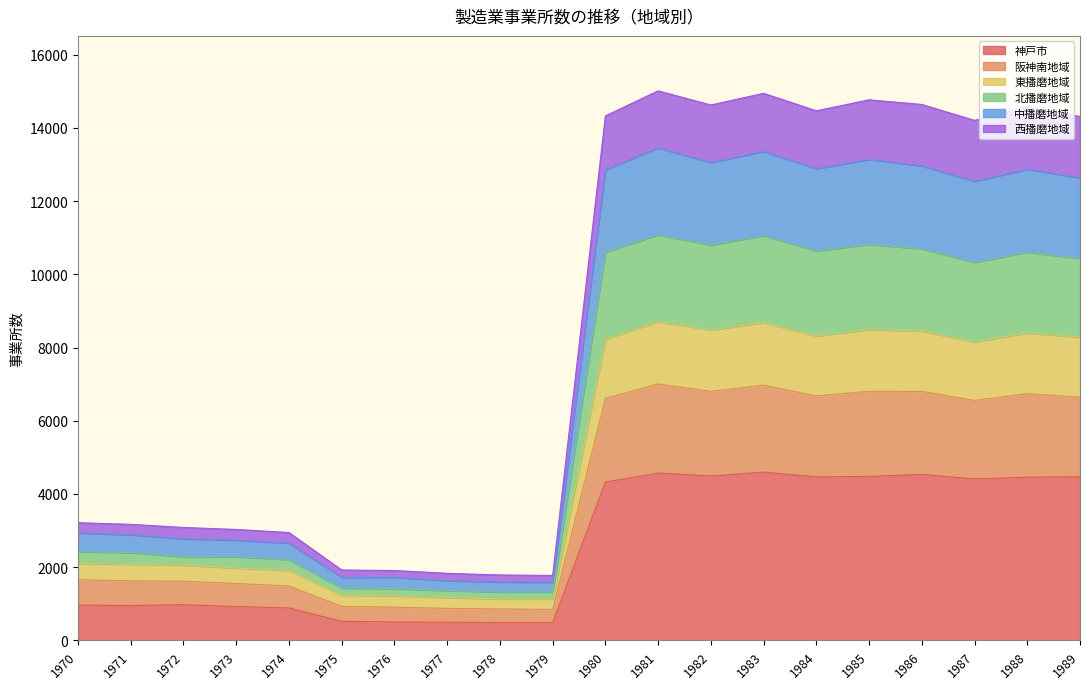

Is it true that 中播磨地域 equals 1545 at 1973?

False